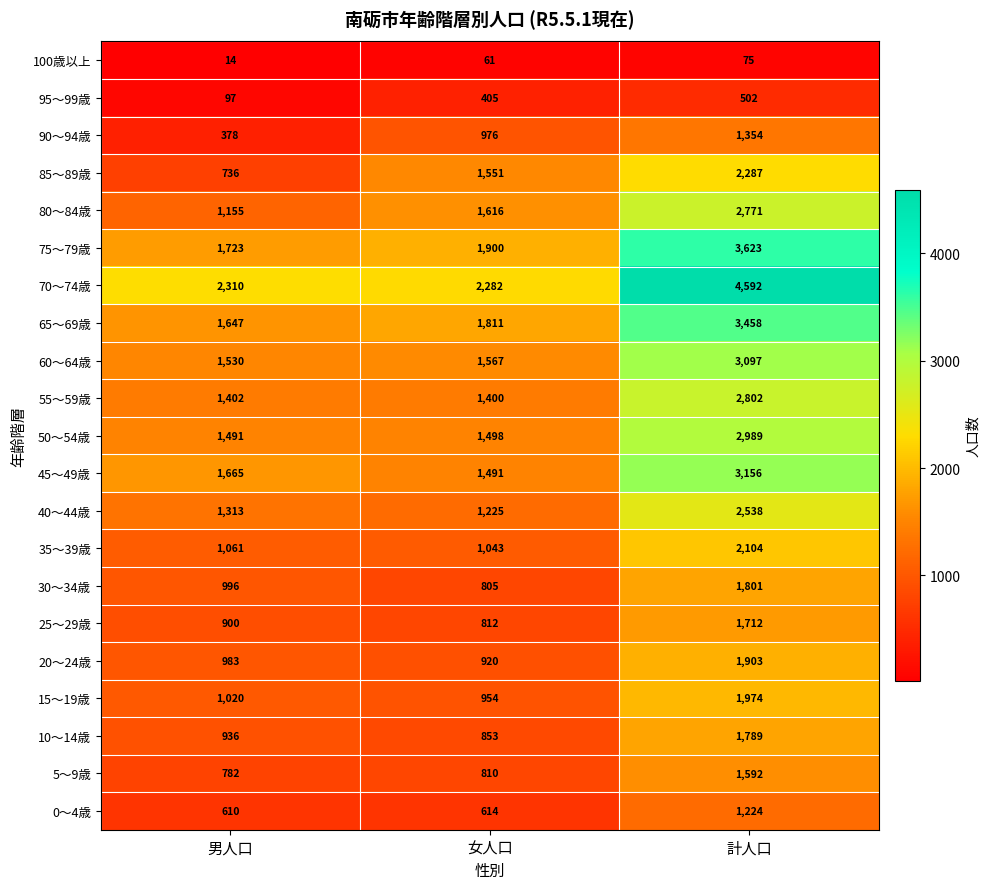

What is the approximate value of 50～54歳 at 計人口?

2989